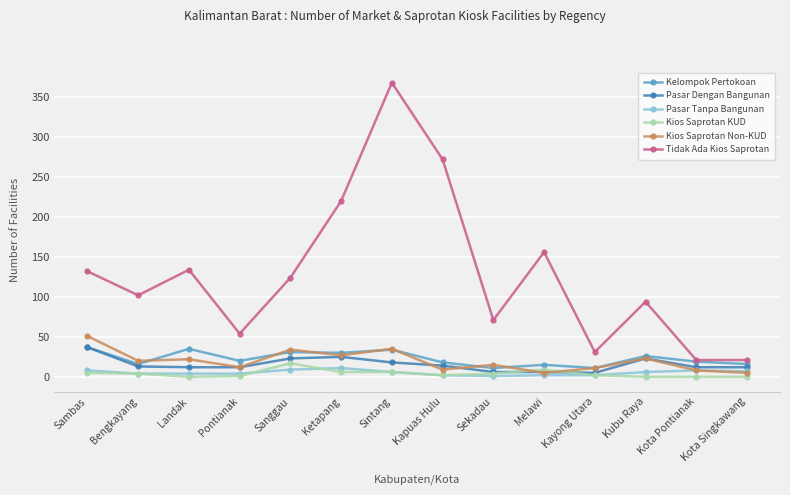

Which series has the widest spread of values?

Tidak Ada Kios Saprotan